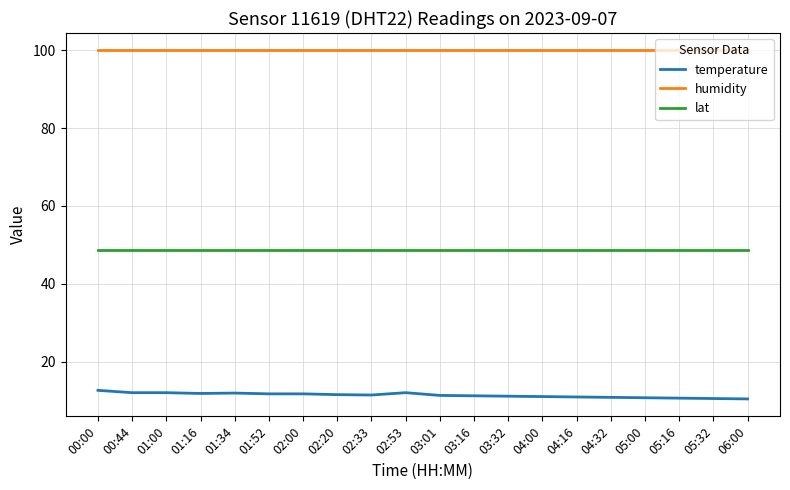

True or false: humidity has a value of 99.9 at 02:33.

True